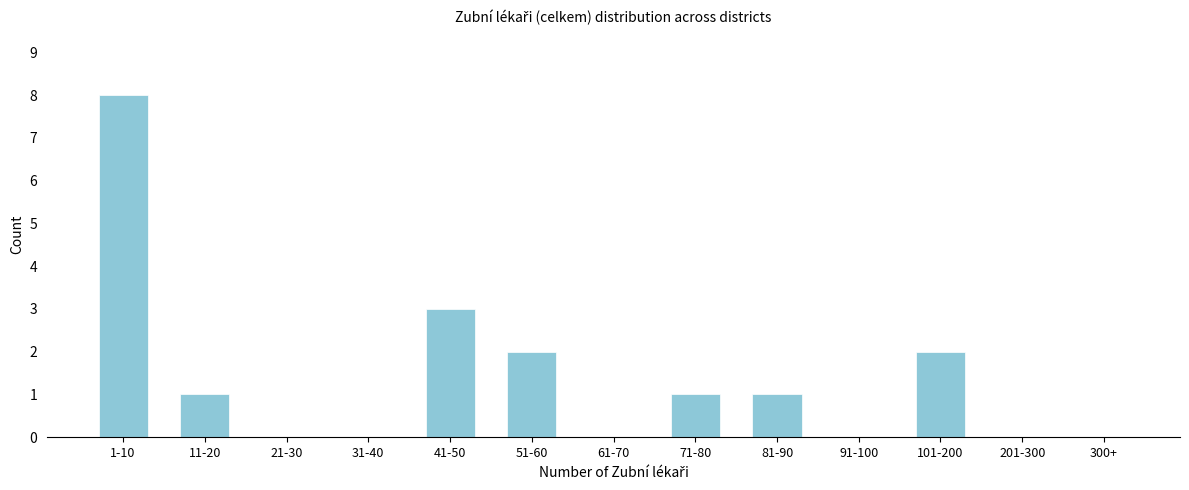

Reading left to right, what are all the values shown in this chart?

1-10=8	11-20=1	21-30=0	31-40=0	41-50=3	51-60=2	61-70=0	71-80=1	81-90=1	91-100=0	101-200=2	201-300=0	300+=0